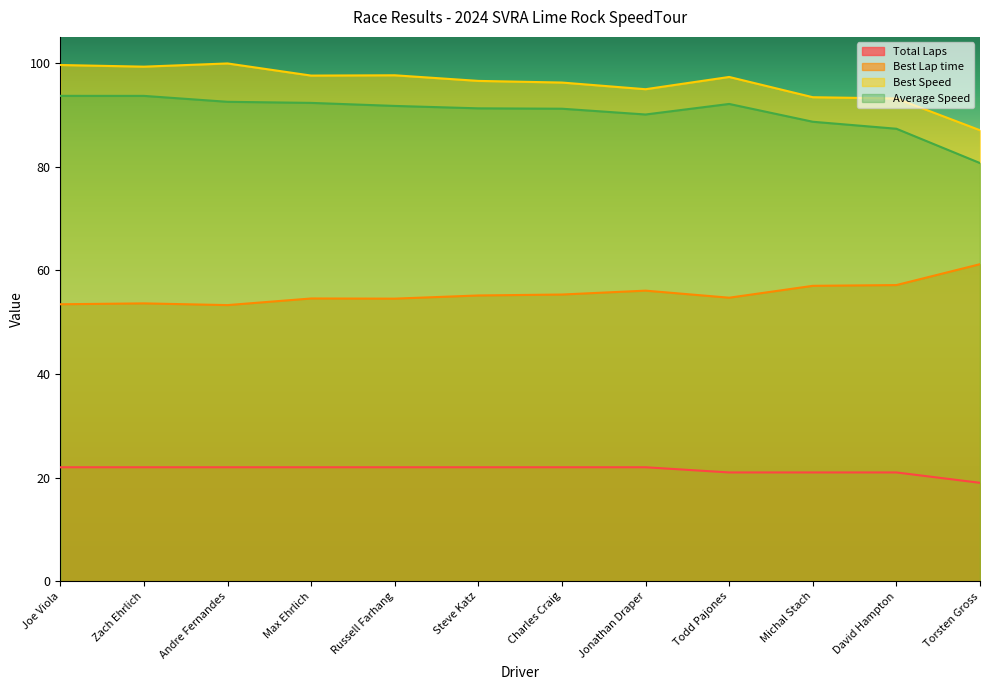

Is it true that Best Lap time equals 57.1 at David Hampton?

True